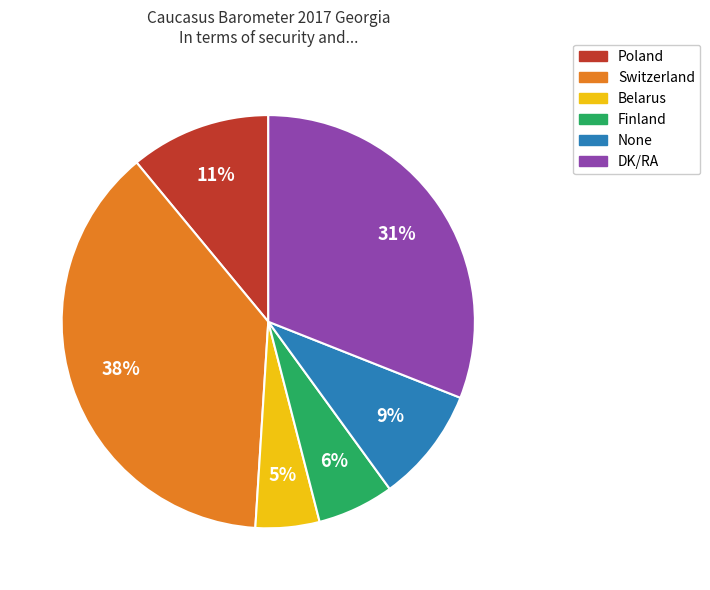

Does any single category account for the majority?

No